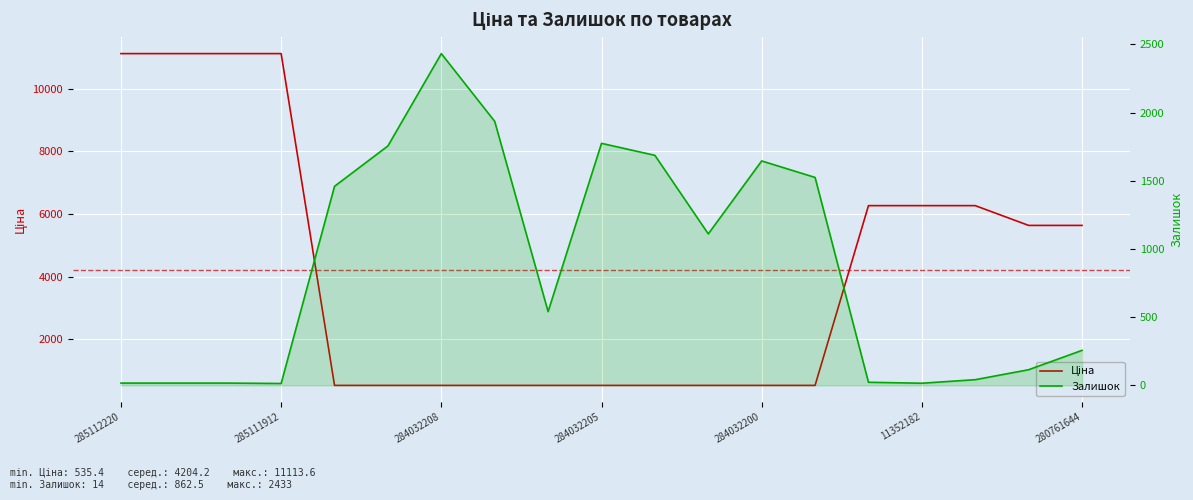

Which series has the largest range (max minus min)?

Ціна